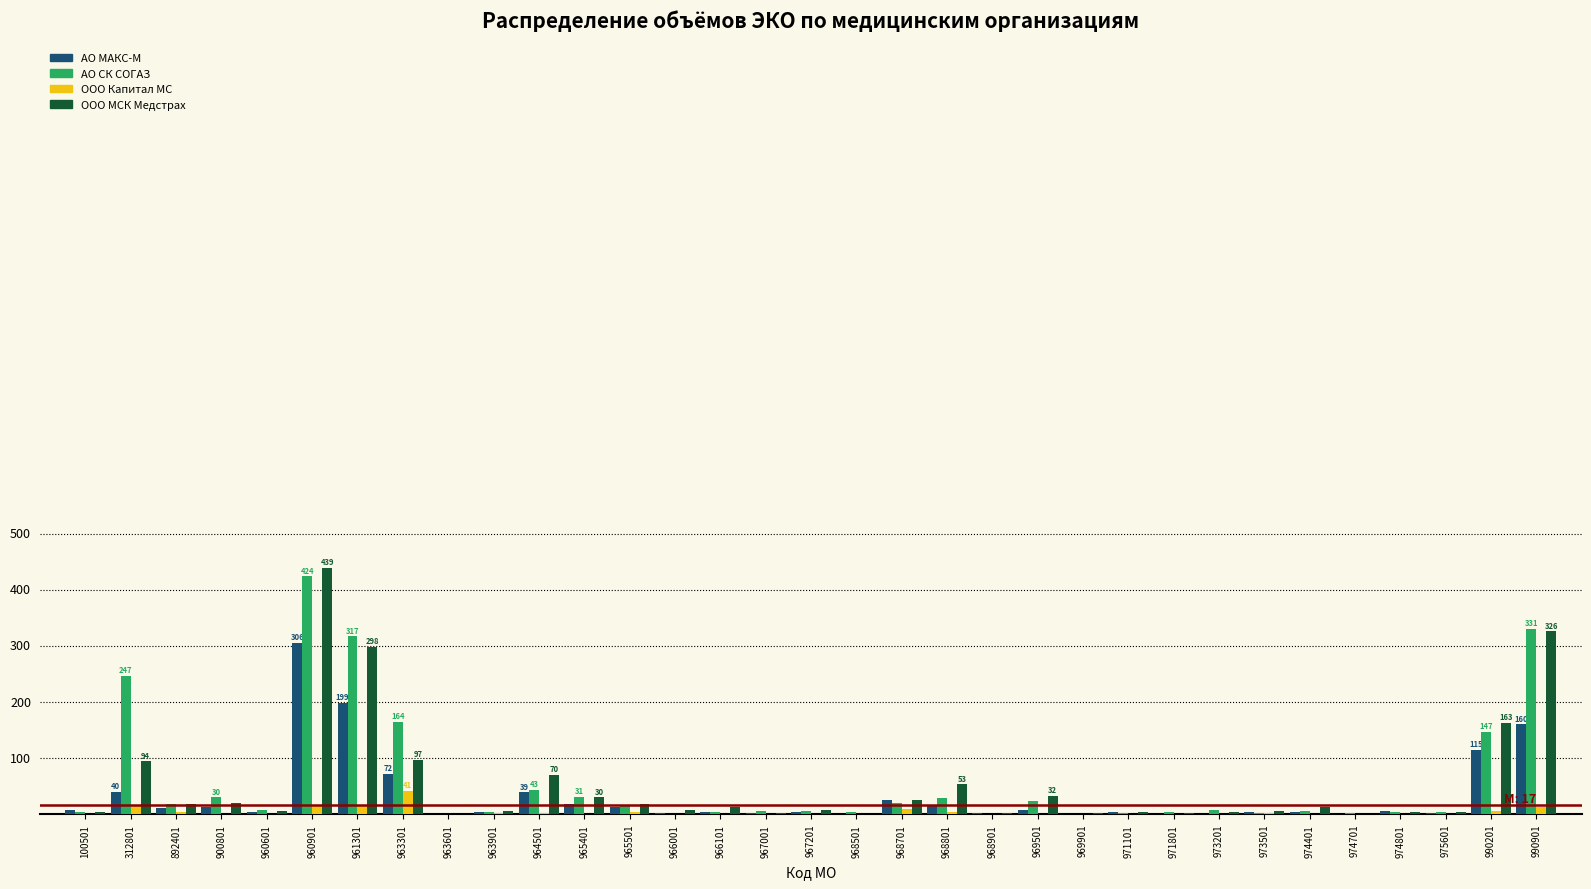

Does the chart contain stacked bars?

No